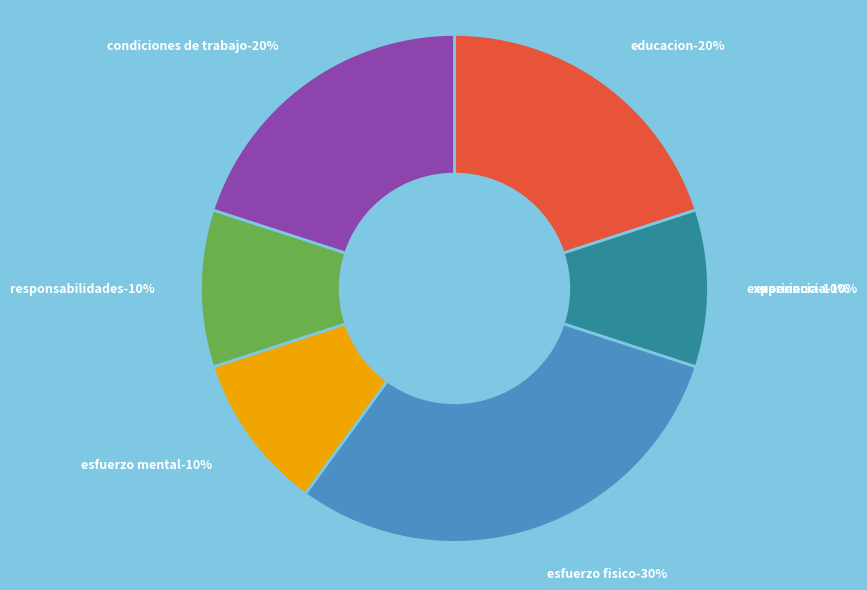

What is the ratio of the value at EXPERIENCIA to the value at EDUCACION?

0.5